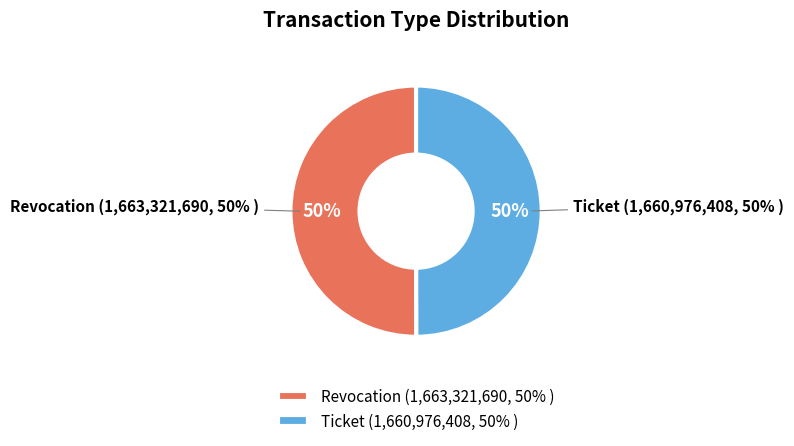

What is the total percentage of Ticket and Revocation?

100.0%